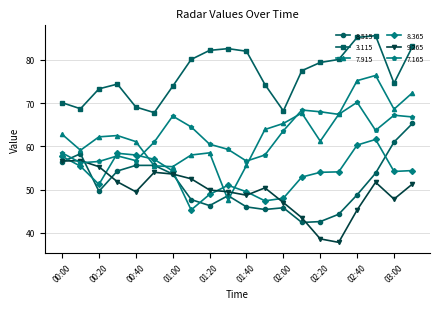

True or false: 3.115 has more than 1 interior local peaks.

True